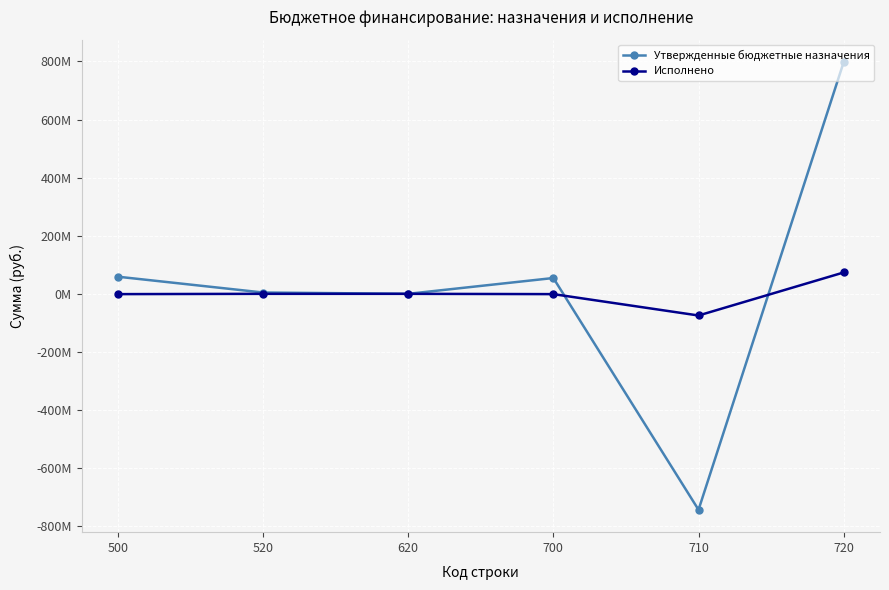

At which category does Утвержденные бюджетные назначения reach its first local peak?

700